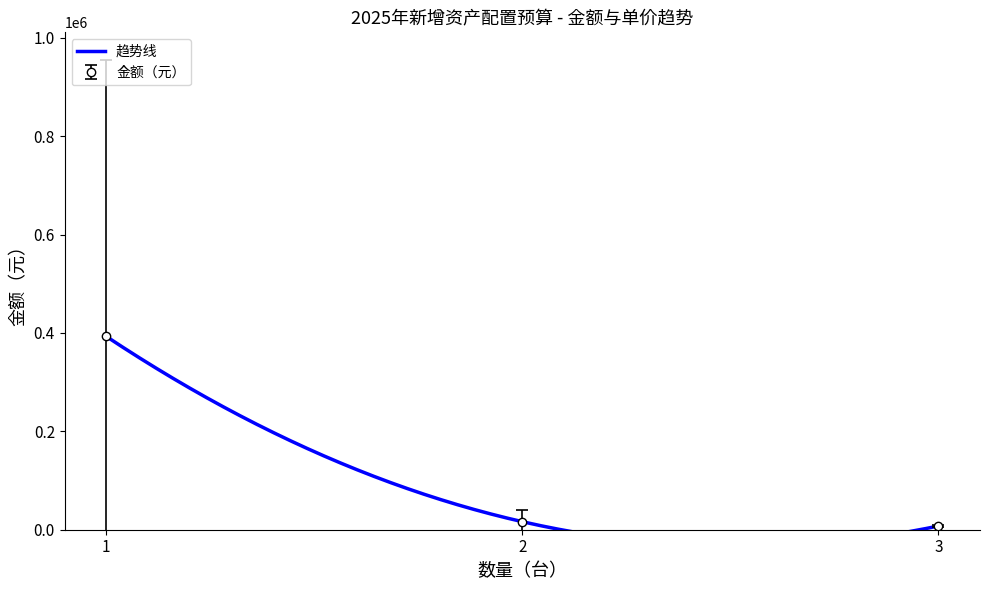

At which label does 金额（元） first exceed 20000?

1